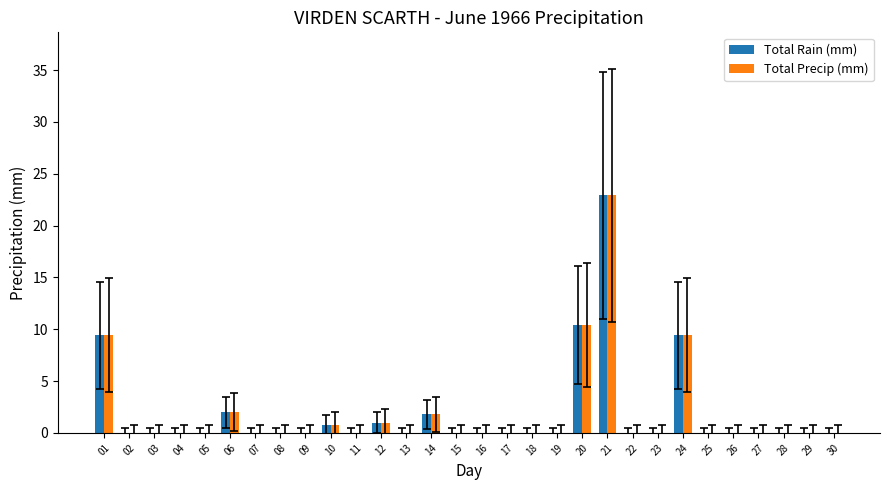

What is the sum of all Total Rain (mm) values?

57.7